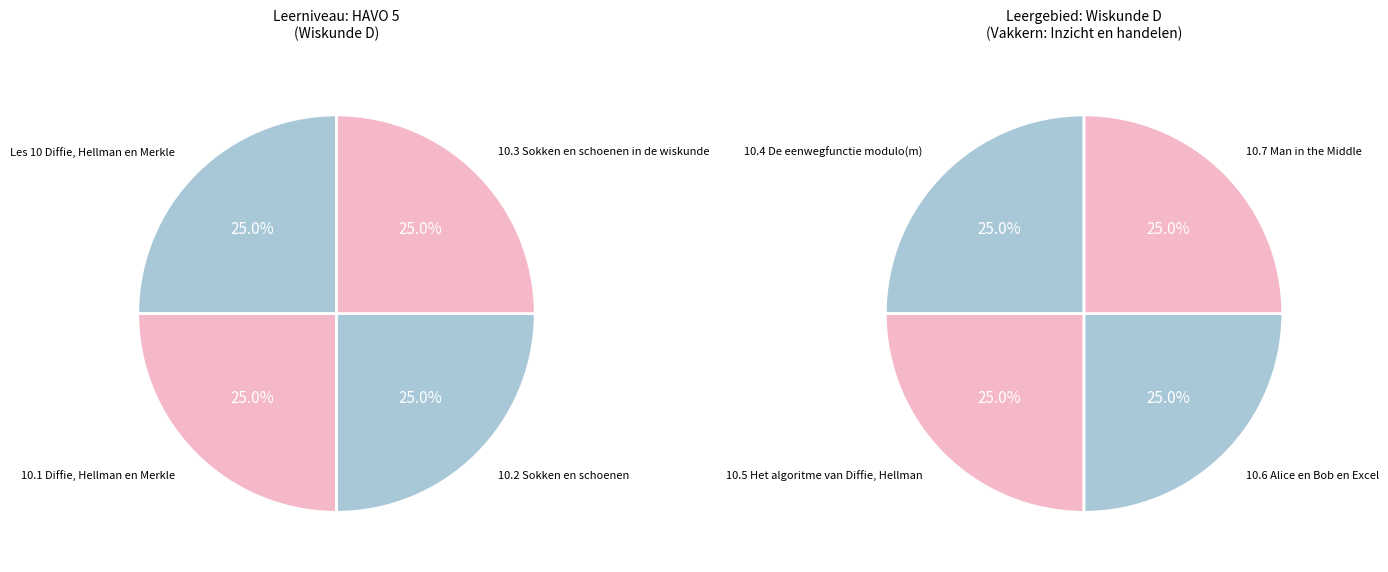

How many segments does this pie chart have?

8